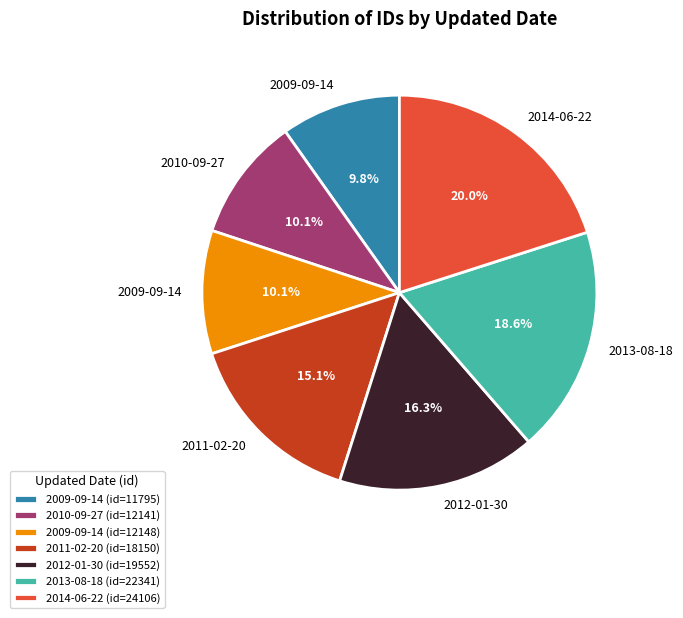

Does any single category account for the majority?

No